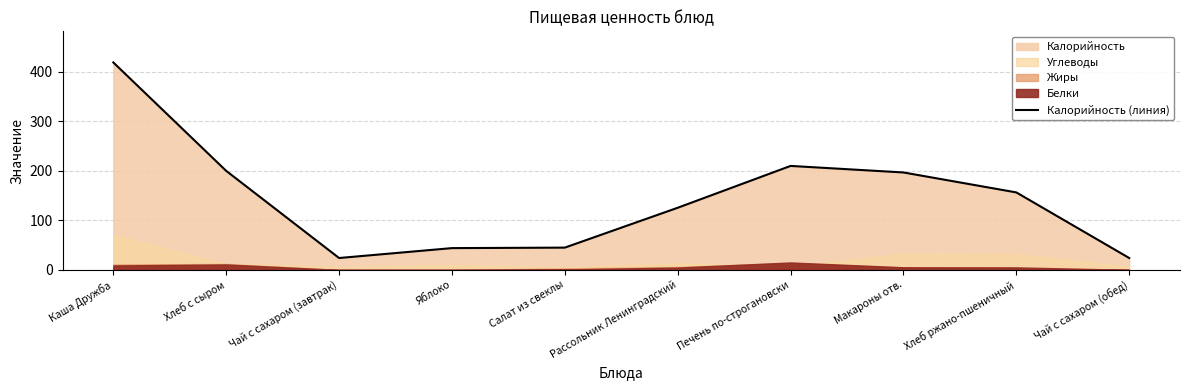

How many data points does each series have?

10